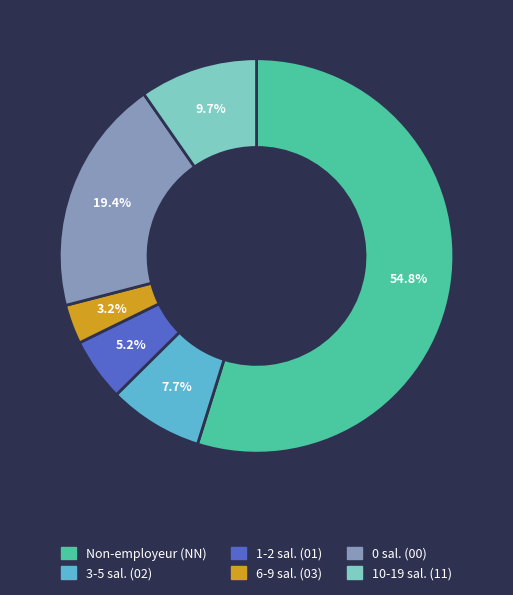

How much of the chart is everything except 6-9 sal. (03)?

96.8%